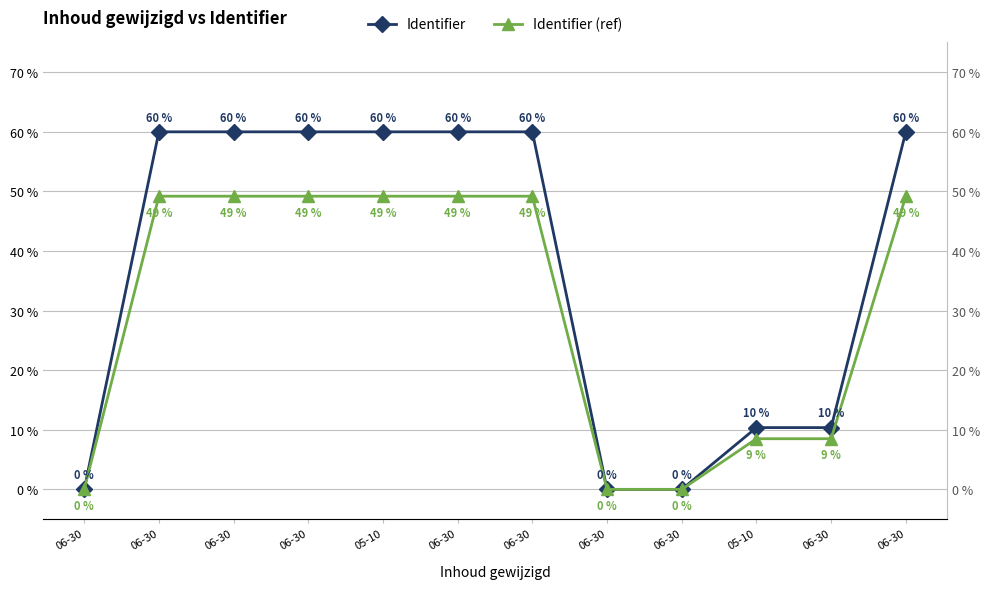

Which category has the lowest value in the Identifier (ref) series?

06-30